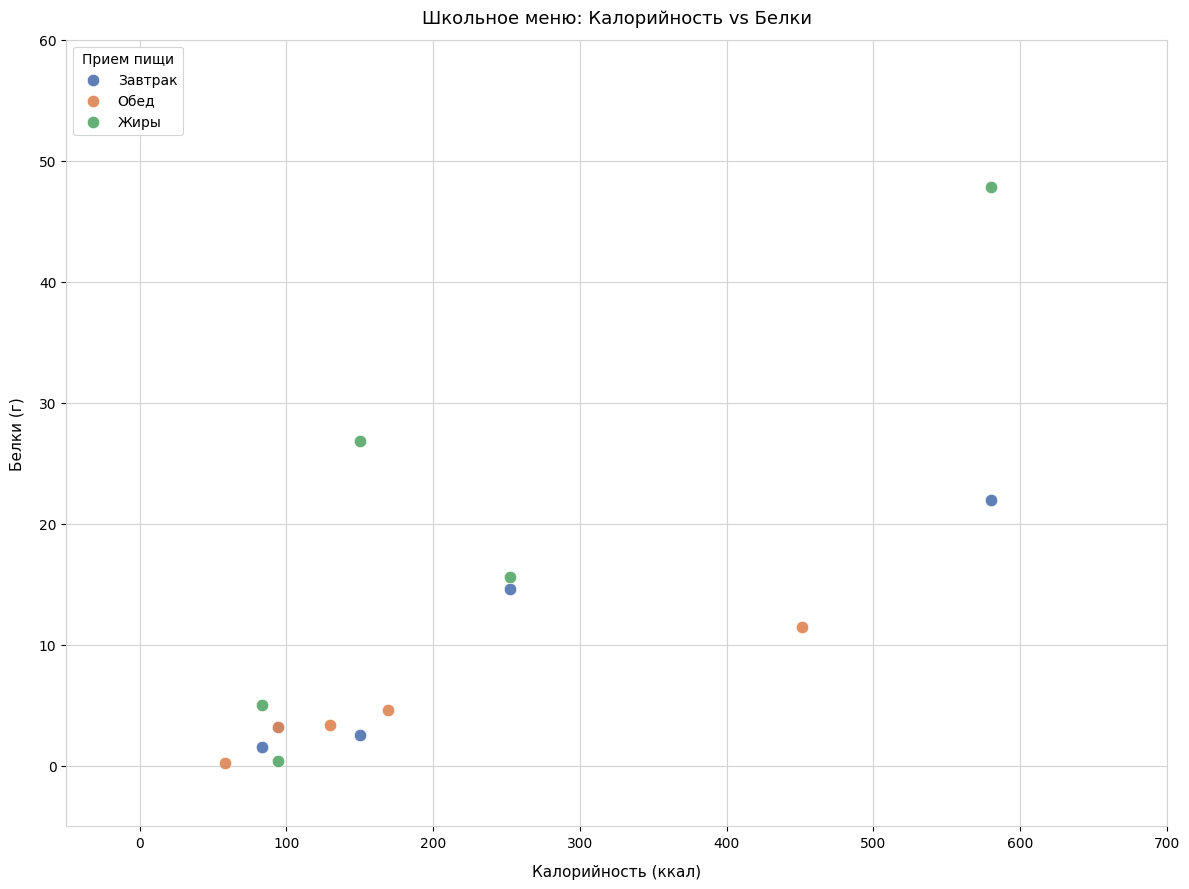

Which series has the largest Y range (max minus min)?

Жиры